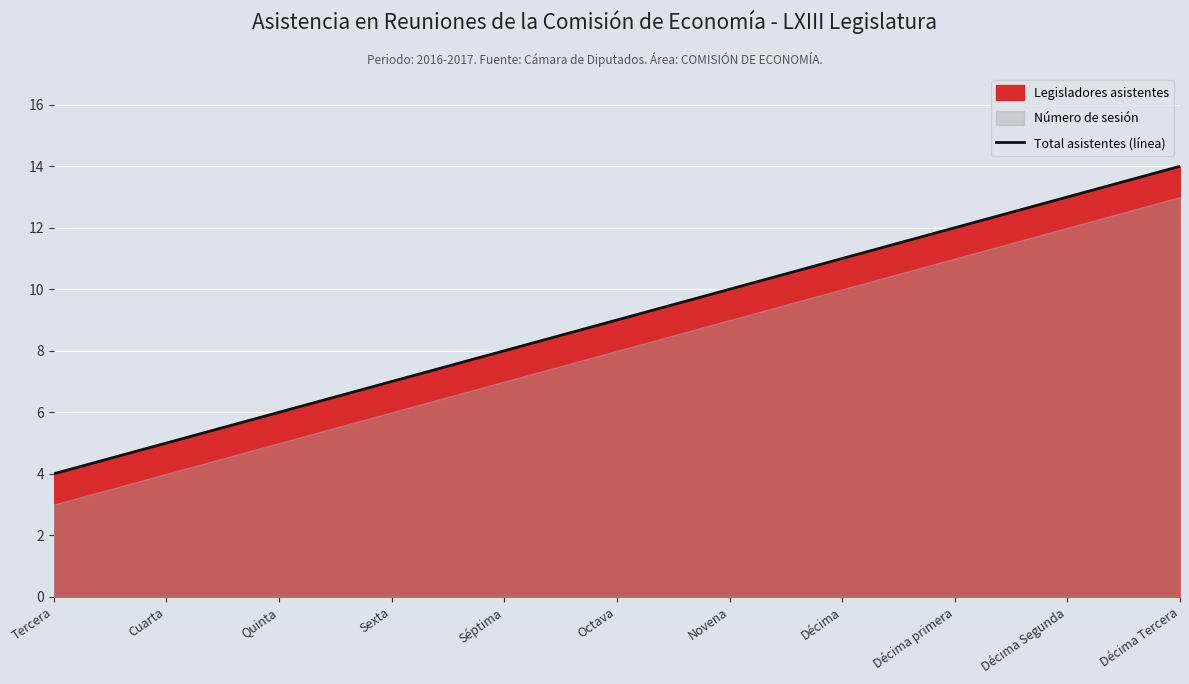

Count the values in the range 6 to 12.

7